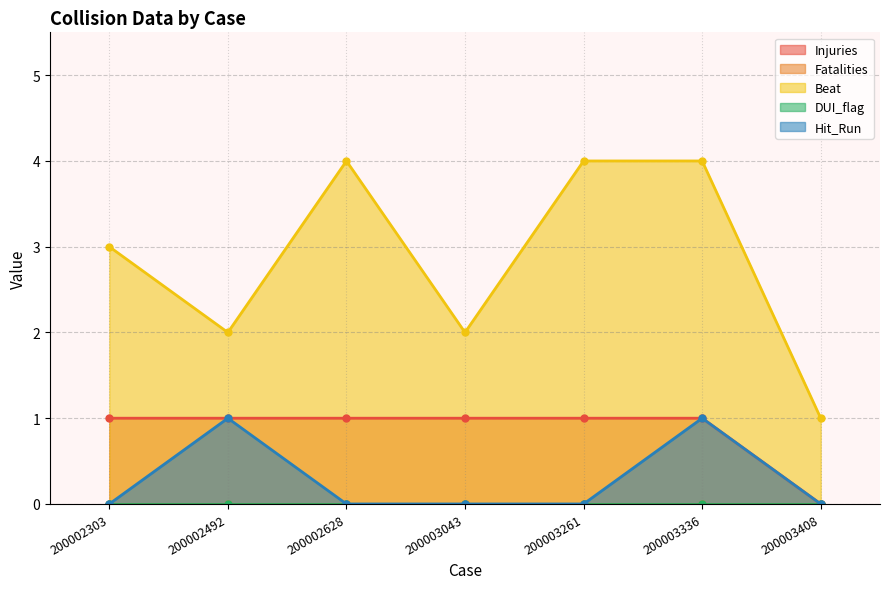

True or false: Hit_Run and Beat intersect in this chart.

False